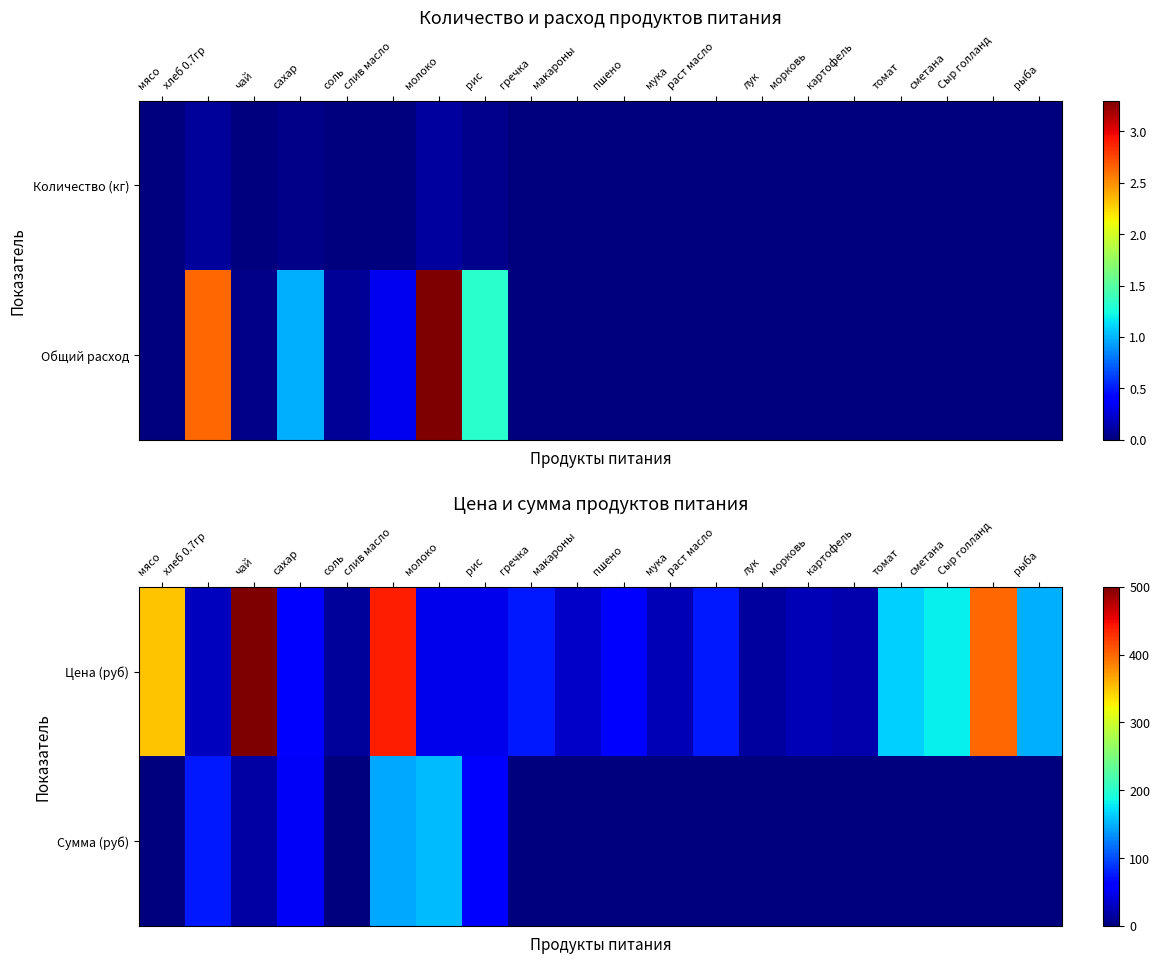

Is it true that Цена (руб) equals 20.0 at картофель?

True